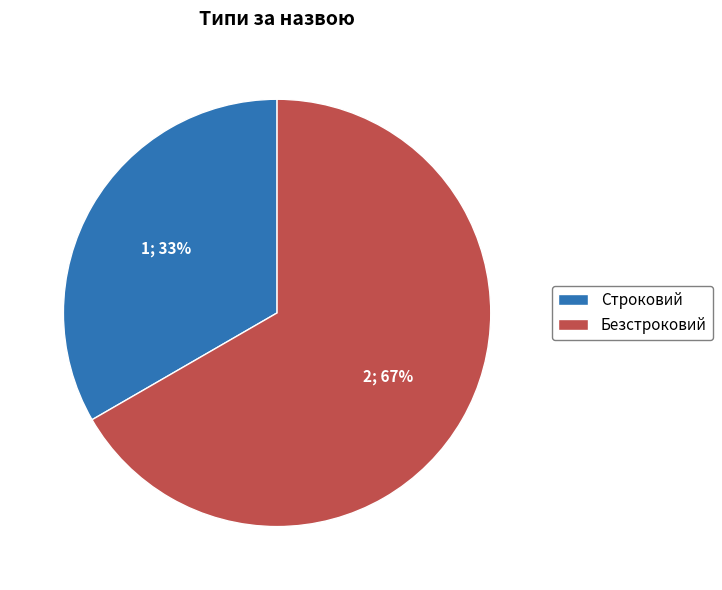

To the nearest percent, what is the average slice percentage?

50%